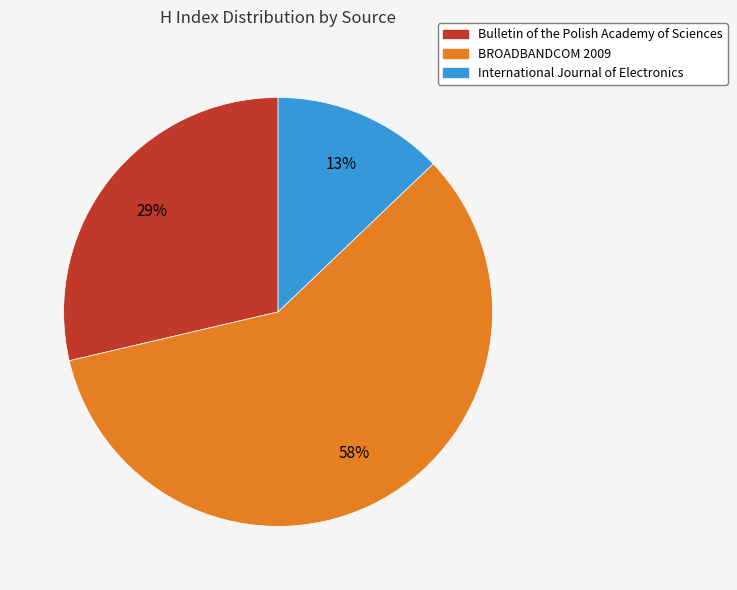

True or false: Bulletin of the Polish Academy of Sciences accounts for 14% of the total.

False